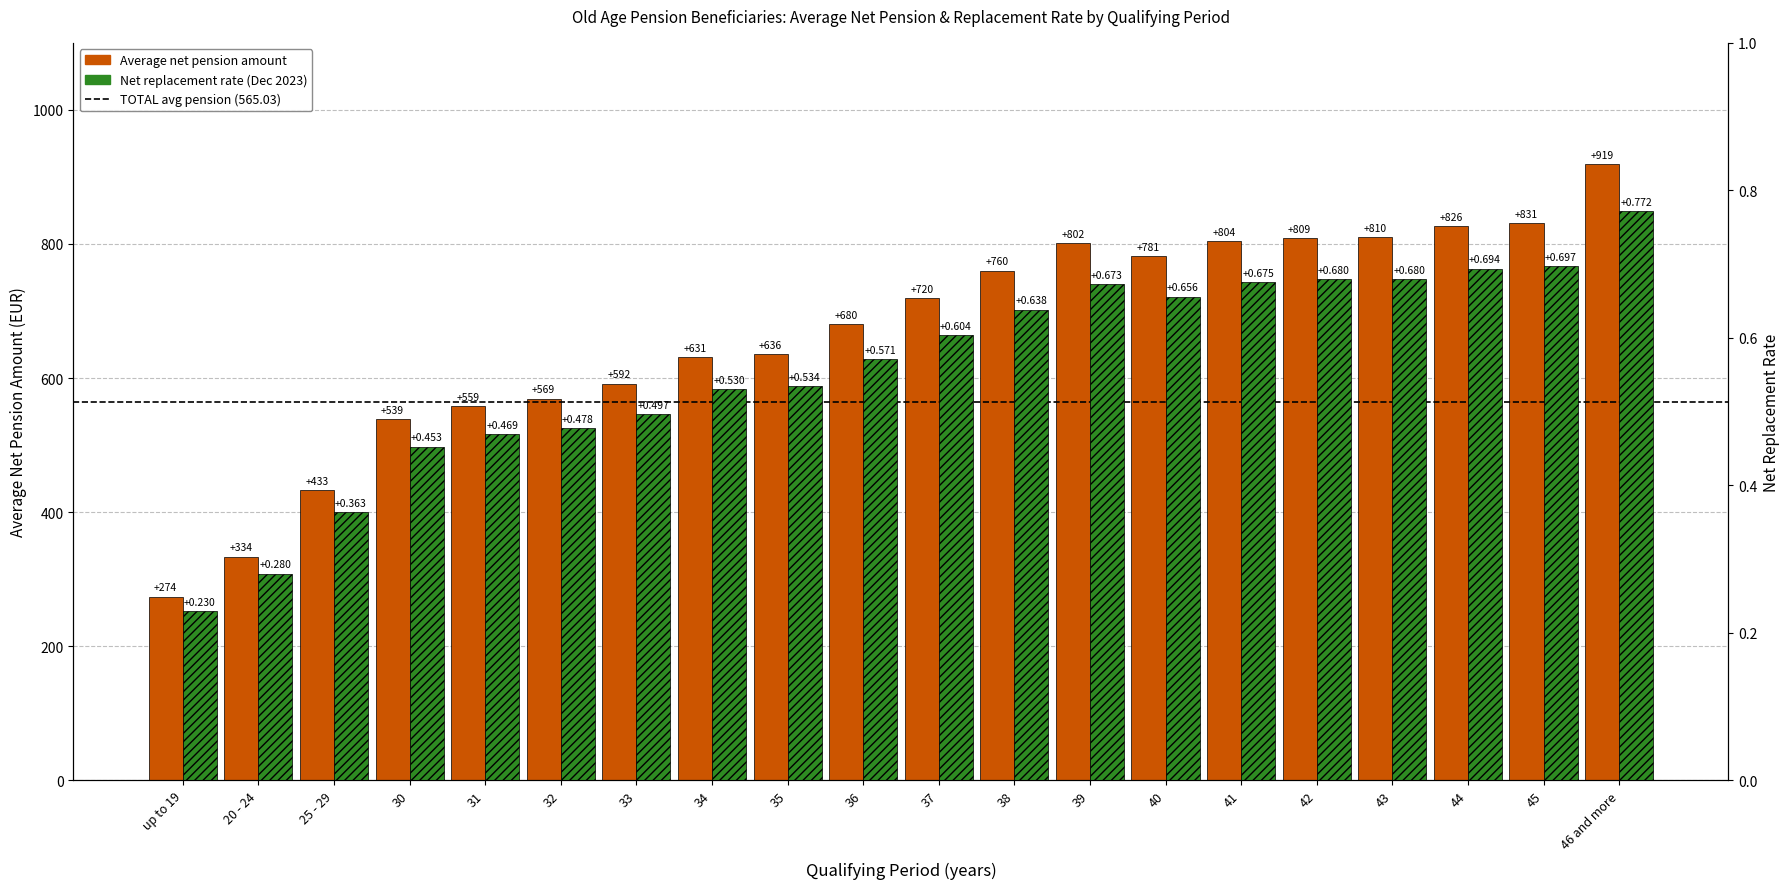

Rank the series by their average value, from lowest to highest.

Net replacement rate (Dec 2023), Average net pension amount